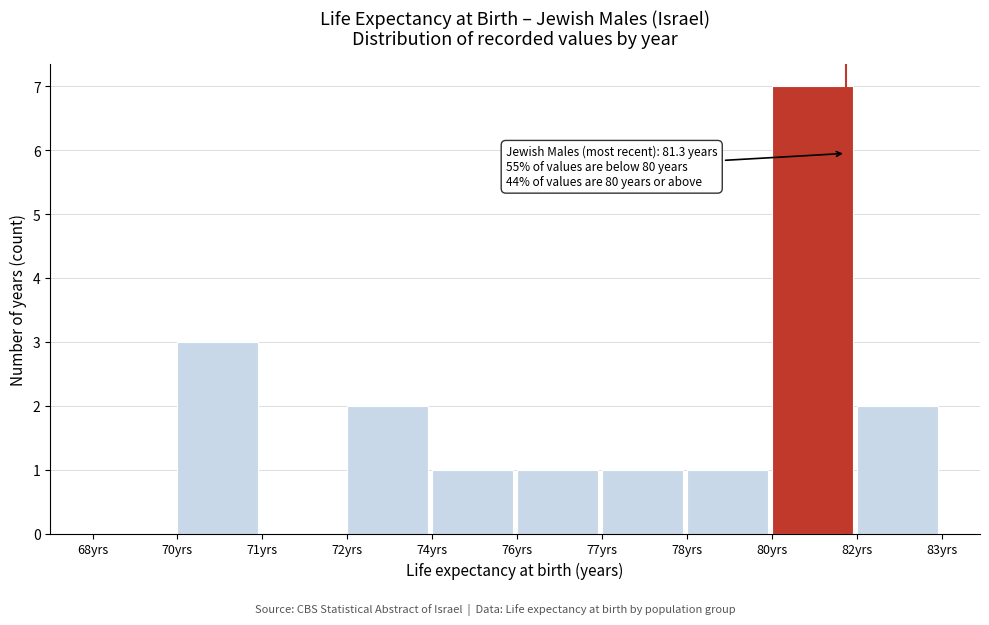

Reading right to left, transcribe all the data shown in this chart.

82yrs=2	80yrs=7	78yrs=1	77yrs=1	76yrs=1	74yrs=1	72yrs=2	71yrs=0	70yrs=3	68yrs=0